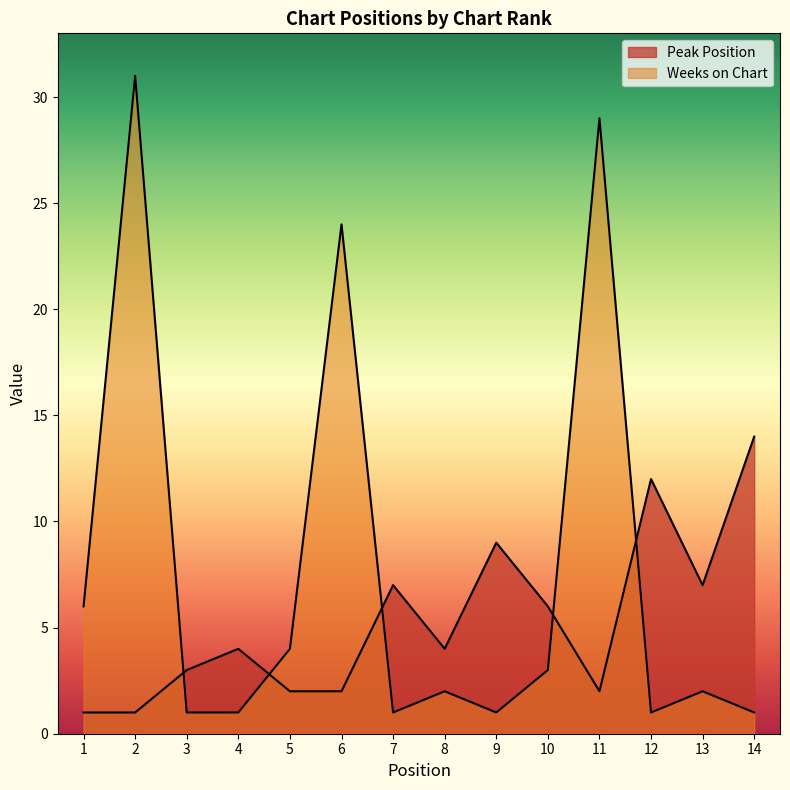

Which category has the lowest value in the Weeks on Chart series?

3